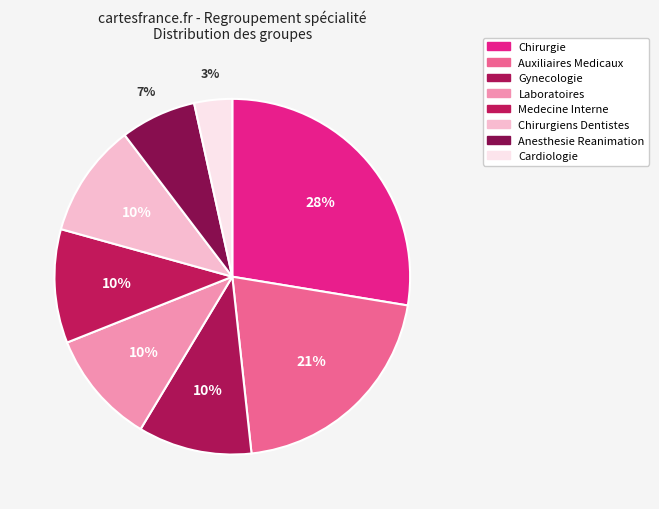

To the nearest percent, what is the average slice percentage?

12%